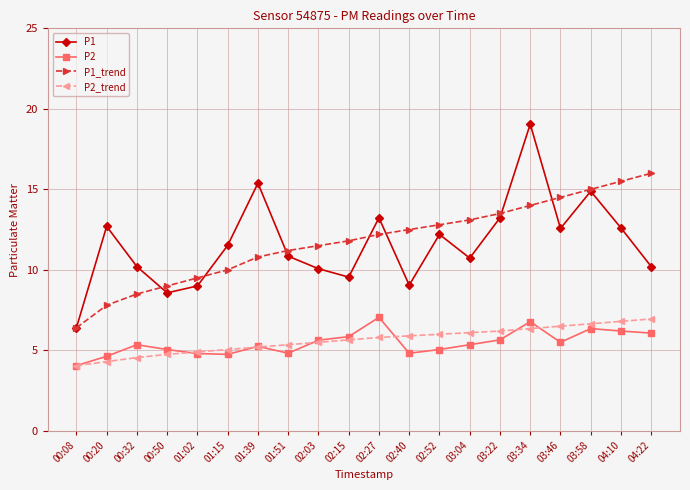

What is the label of the 18th point from the right?

00:32